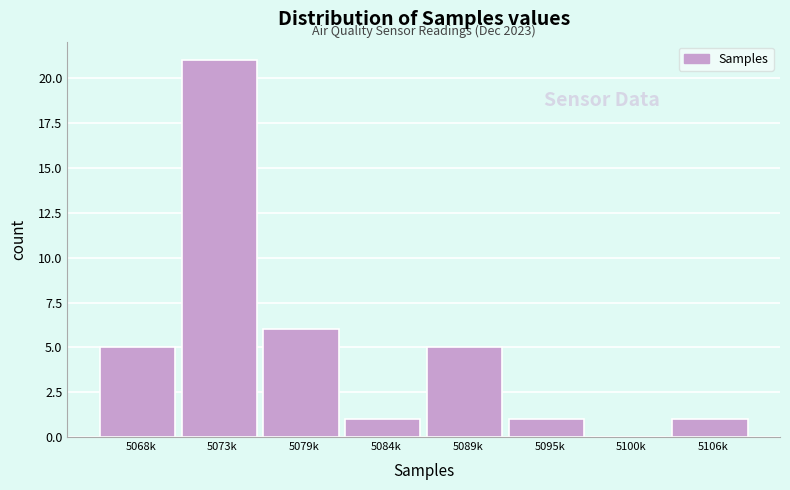

Reading left to right, extract all data points from this chart.

5068k=5	5073k=21	5079k=6	5084k=1	5089k=5	5095k=1	5100k=0	5106k=1